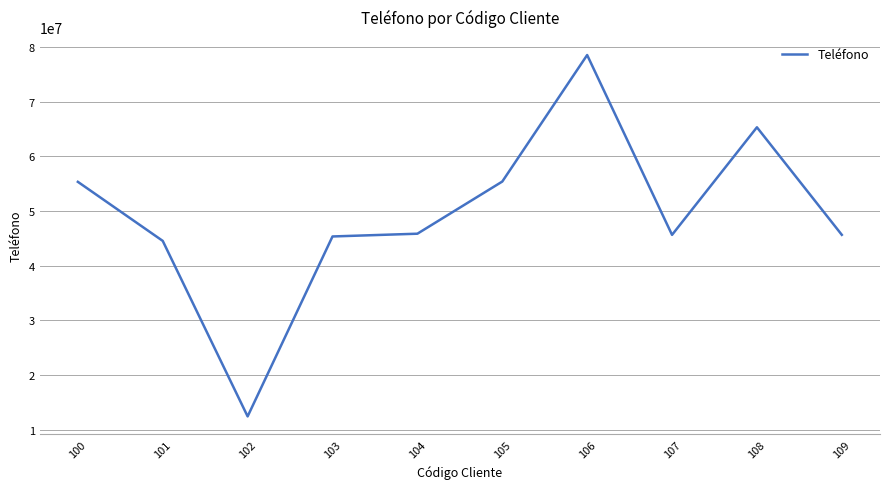

Which category has the highest value across all series?

106